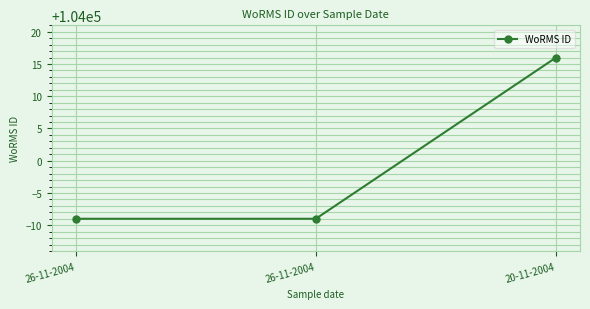

What is the difference between the values at 26-11-2004 and 20-11-2004?

25